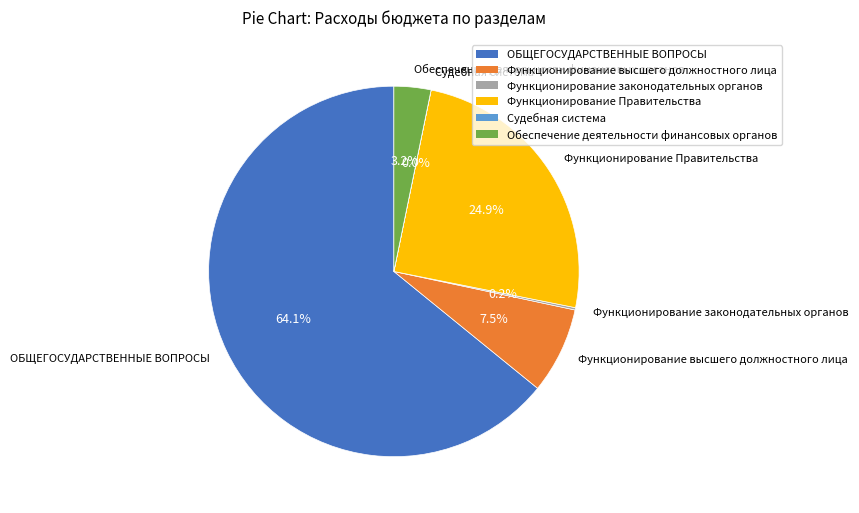

Which slice is the largest?

ОБЩЕГОСУДАРСТВЕННЫЕ ВОПРОСЫ